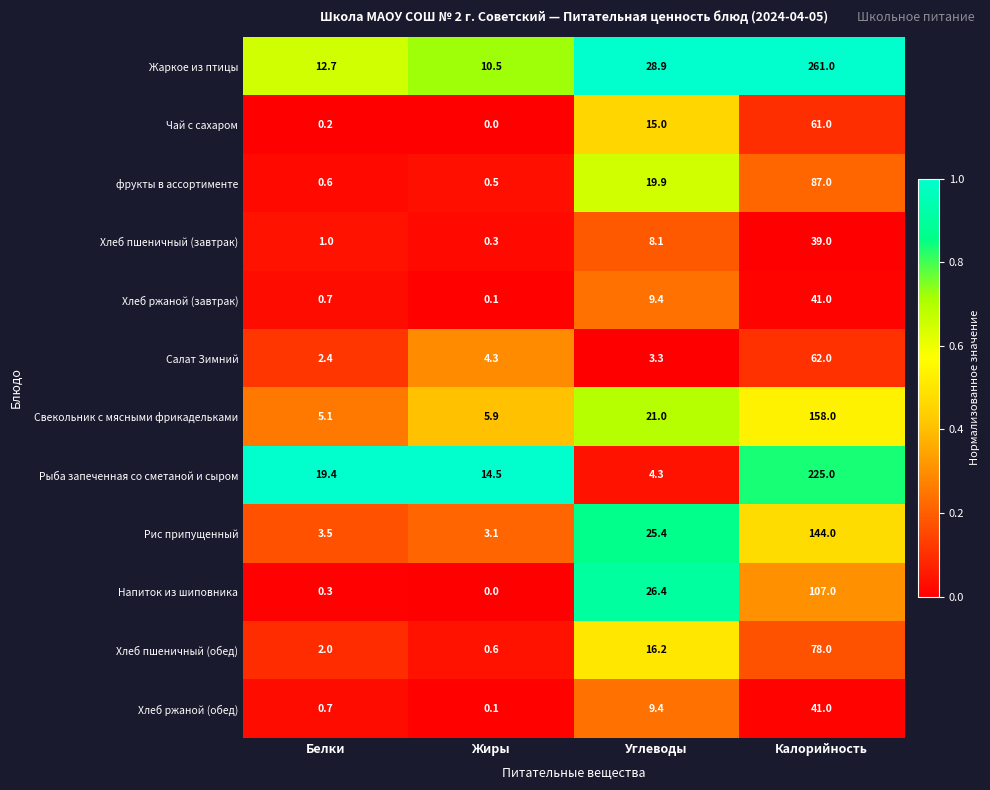

At which label does Хлеб пшеничный (завтрак) first exceed 8?

Углеводы